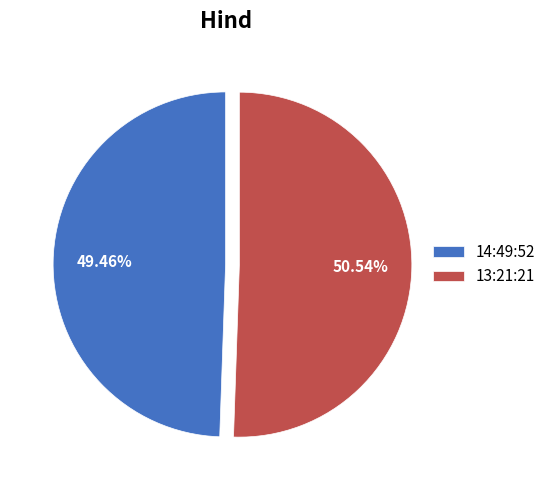

The 14:49:52 slice represents 49% of the pie. True or false?

True